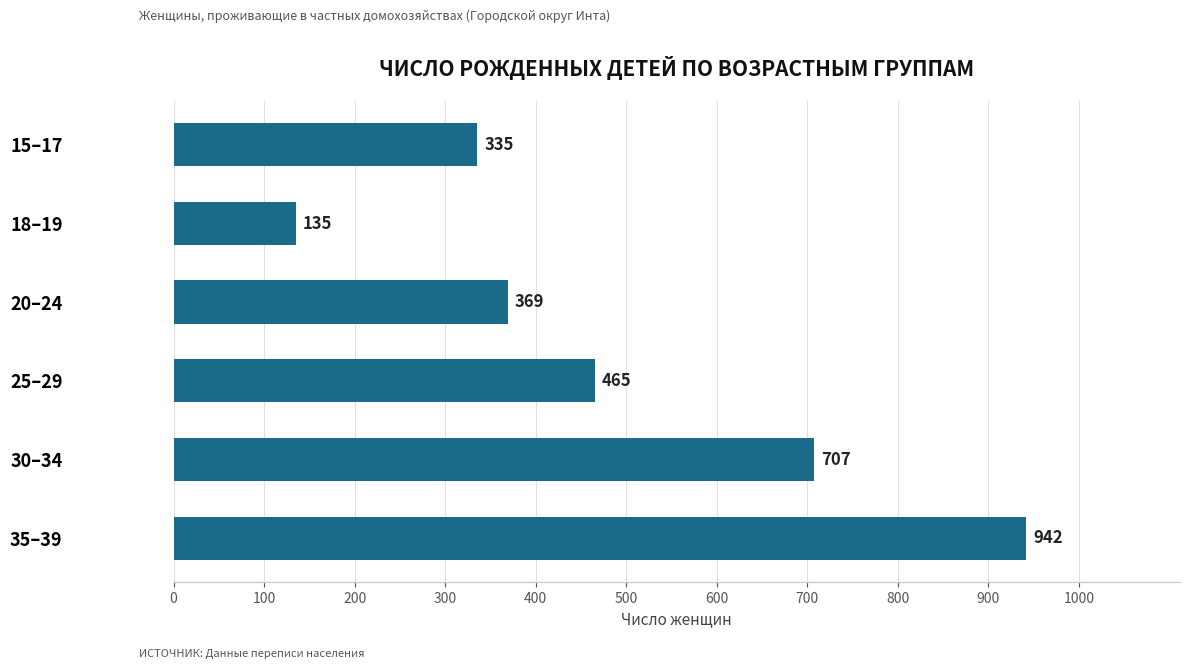

What is the smallest value displayed?

135